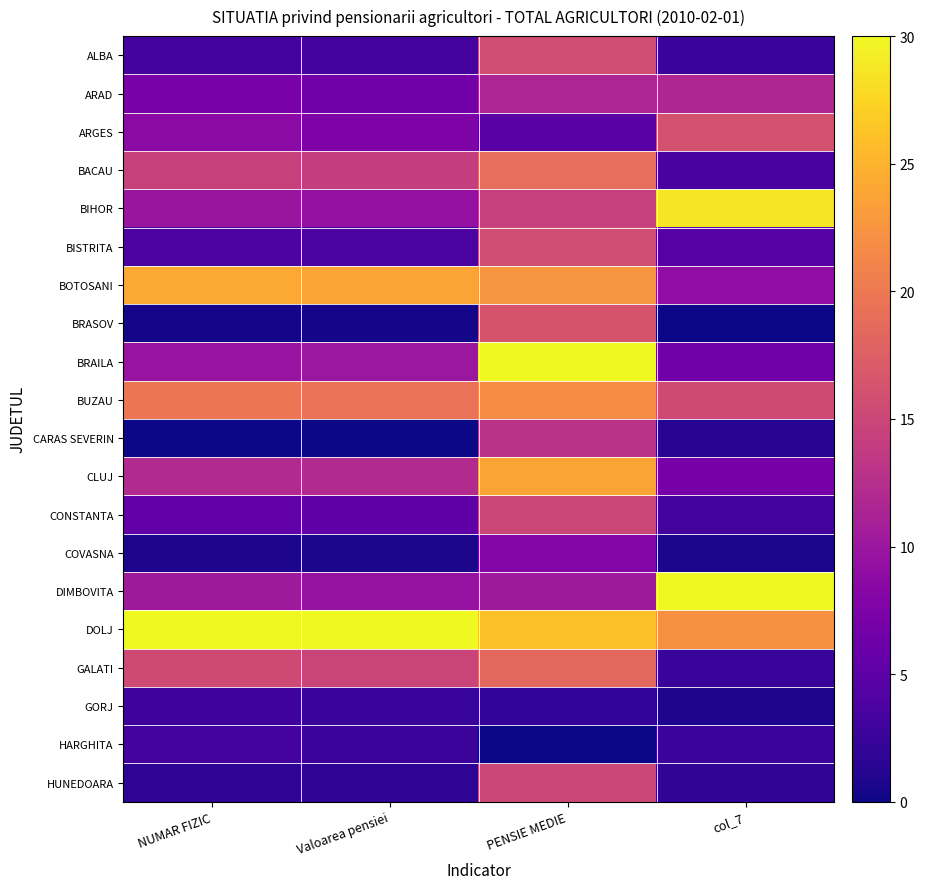

Reading left to right, list all the values displayed in this chart.

ALBA: NUMAR FIZIC=3.4	Valoarea pensiei=3.2	PENSIE MEDIE=15.7	col_7=2.4
ARAD: NUMAR FIZIC=7.2	Valoarea pensiei=6.7	PENSIE MEDIE=11.6	col_7=11.7
ARGES: NUMAR FIZIC=8.6	Valoarea pensiei=7.6	PENSIE MEDIE=4.8	col_7=16.1
BACAU: NUMAR FIZIC=14.5	Valoarea pensiei=14.1	PENSIE MEDIE=19.1	col_7=3.5
BIHOR: NUMAR FIZIC=9.9	Valoarea pensiei=9.3	PENSIE MEDIE=14.3	col_7=28.6
BISTRITA: NUMAR FIZIC=3.8	Valoarea pensiei=3.7	PENSIE MEDIE=15.7	col_7=4.6
BOTOSANI: NUMAR FIZIC=24.2	Valoarea pensiei=23.9	PENSIE MEDIE=22.5	col_7=9.0
BRASOV: NUMAR FIZIC=0.3	Valoarea pensiei=0.3	PENSIE MEDIE=16.4	col_7=0.0
BRAILA: NUMAR FIZIC=9.6	Valoarea pensiei=10.0	PENSIE MEDIE=30.0	col_7=6.5
BUZAU: NUMAR FIZIC=19.7	Valoarea pensiei=19.4	PENSIE MEDIE=21.8	col_7=15.5
CARAS SEVERIN: NUMAR FIZIC=0.0	Valoarea pensiei=0.0	PENSIE MEDIE=13.0	col_7=1.4
CLUJ: NUMAR FIZIC=12.2	Valoarea pensiei=12.2	PENSIE MEDIE=23.9	col_7=7.0
CONSTANTA: NUMAR FIZIC=5.4	Valoarea pensiei=5.1	PENSIE MEDIE=15.0	col_7=3.1
COVASNA: NUMAR FIZIC=0.8	Valoarea pensiei=0.7	PENSIE MEDIE=8.2	col_7=0.6
DIMBOVITA: NUMAR FIZIC=10.3	Valoarea pensiei=9.5	PENSIE MEDIE=10.2	col_7=30.0
DOLJ: NUMAR FIZIC=30.0	Valoarea pensiei=30.0	PENSIE MEDIE=25.9	col_7=22.2
GALATI: NUMAR FIZIC=15.4	Valoarea pensiei=14.8	PENSIE MEDIE=18.4	col_7=2.4
GORJ: NUMAR FIZIC=2.9	Valoarea pensiei=2.4	PENSIE MEDIE=2.0	col_7=0.8
HARGHITA: NUMAR FIZIC=3.2	Valoarea pensiei=2.6	PENSIE MEDIE=0.0	col_7=2.6
HUNEDOARA: NUMAR FIZIC=1.7	Valoarea pensiei=1.7	PENSIE MEDIE=15.0	col_7=1.9